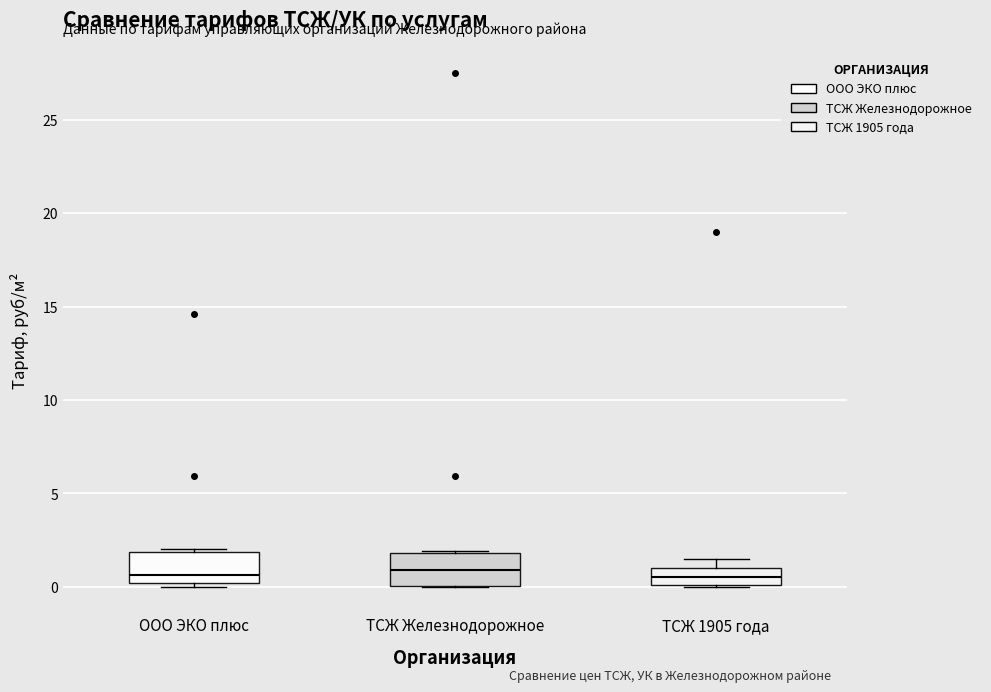

Where does the median line of the box for ТСЖ 1905 года sit on the y-axis? The values are not printed on the chart, so give them approximately, as read against the axis.

0.5